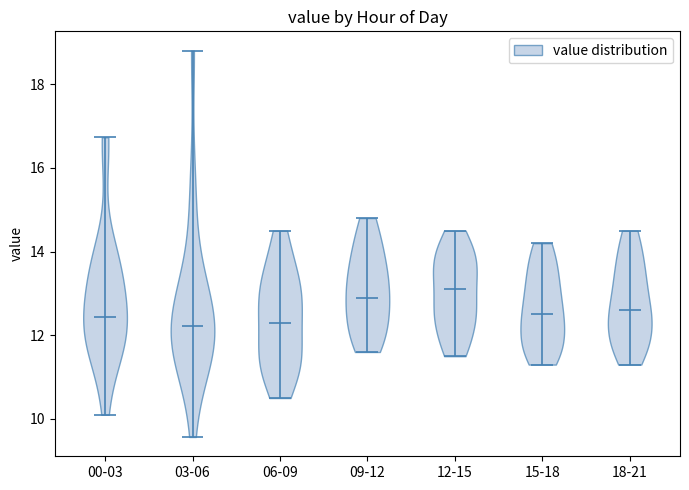

What is the lowest point the violin for 18-21 reaches on the y-axis? The values are not printed on the chart, so give them approximately, as read against the axis.

11.4